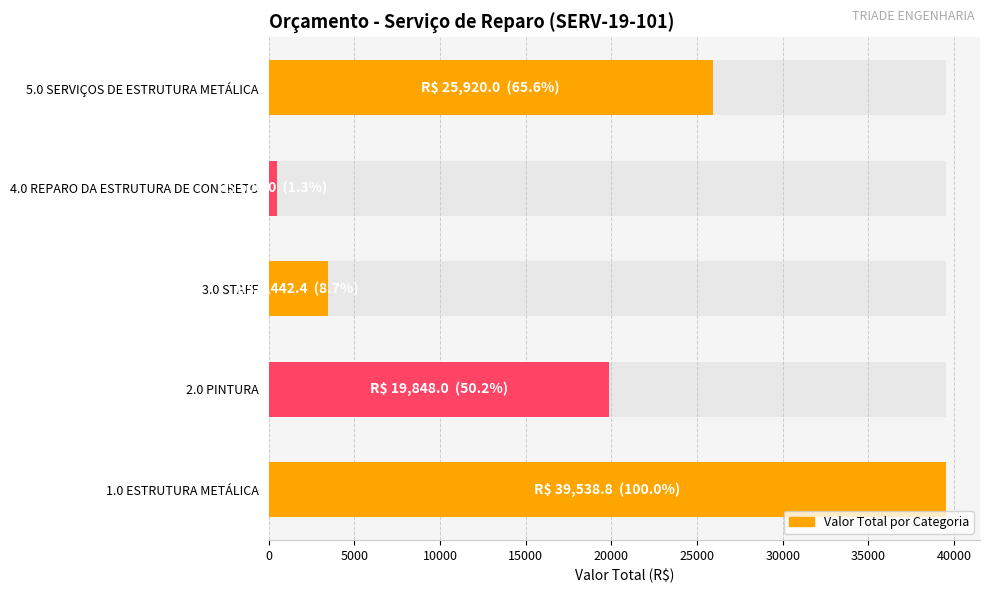

What is the value of the 4th bar from the left?

500.0